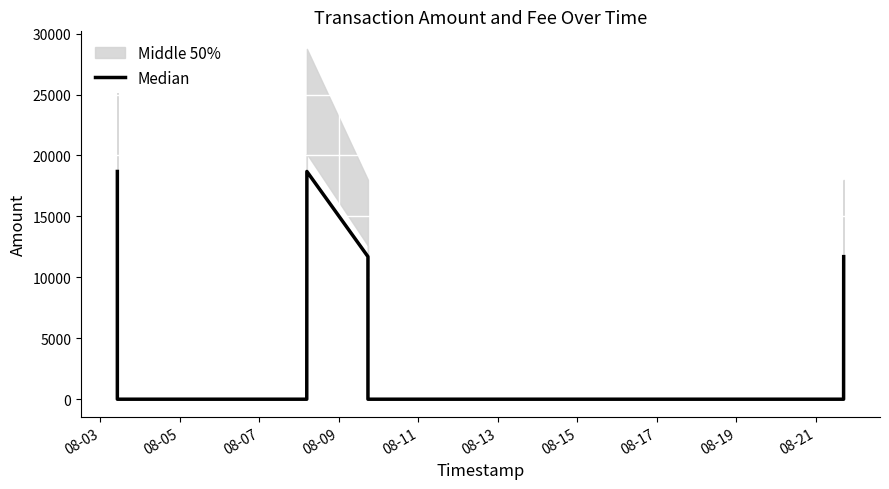

What is the difference between the second highest and second lowest values?

18687.5